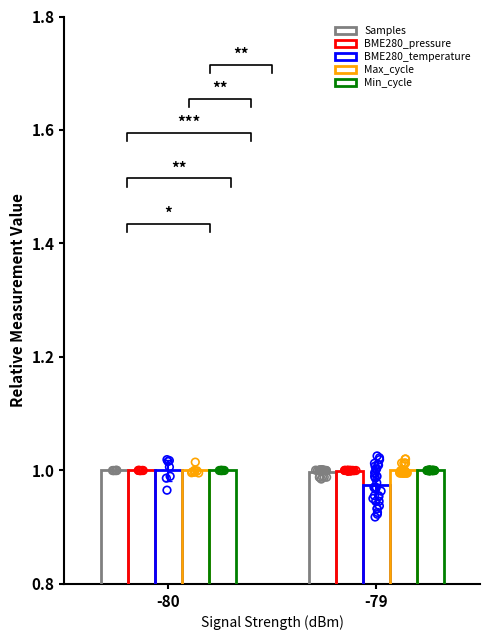

What is the total value across all series at -79?

5.0